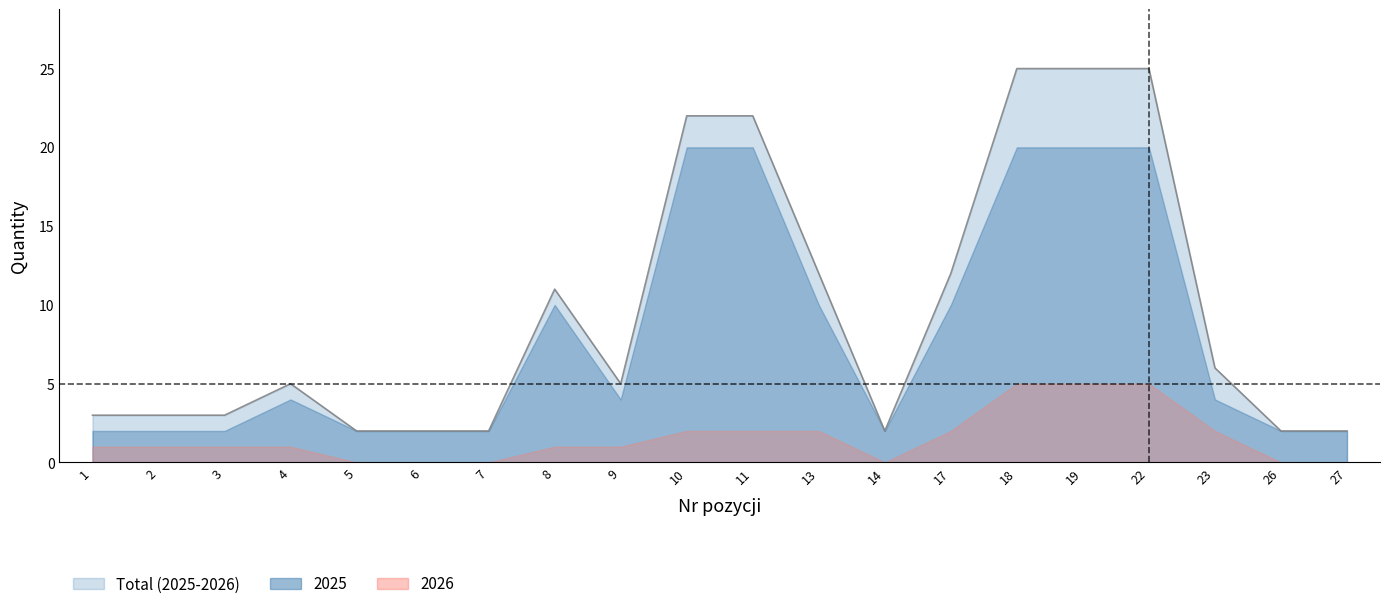

Which series changed the most between 3 and 27?

2026